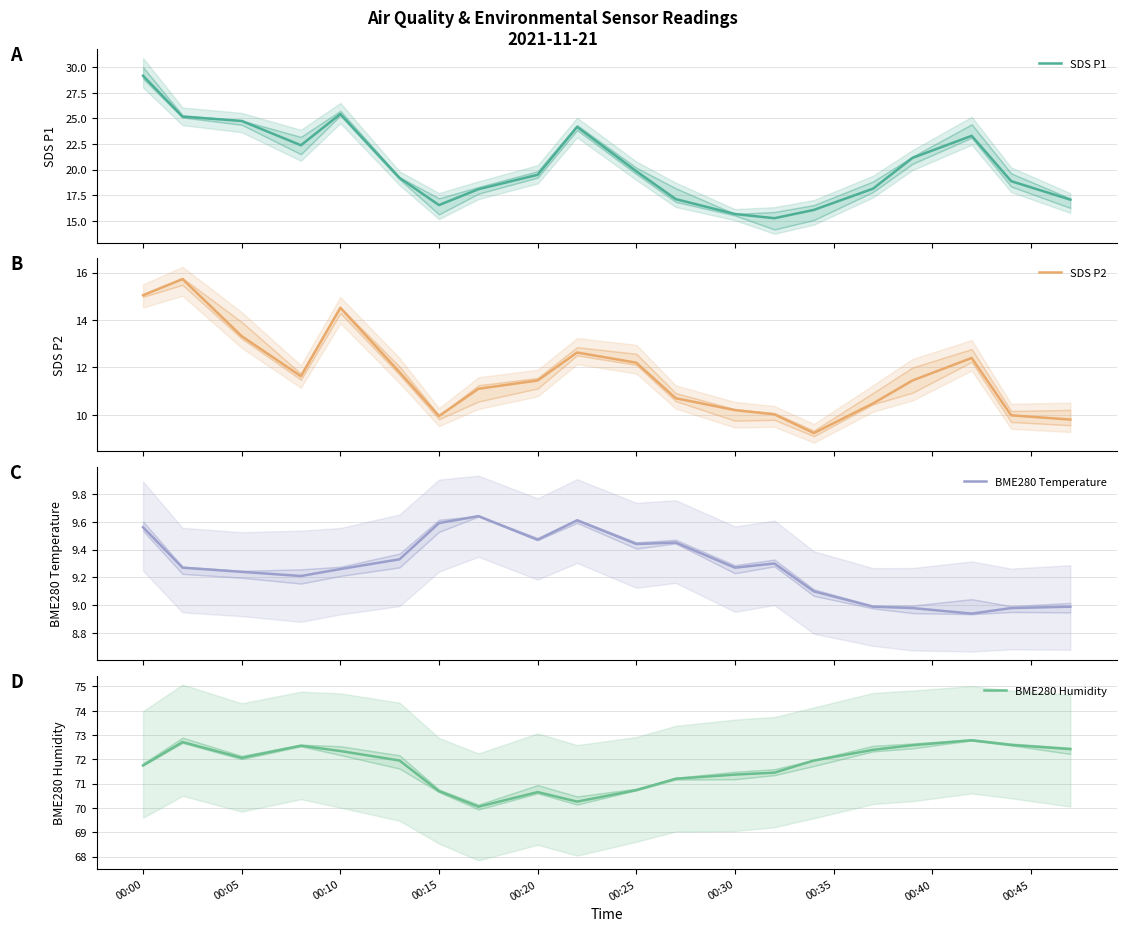

What is the value of the SDS P2 point at the 1st from the left?

15.1